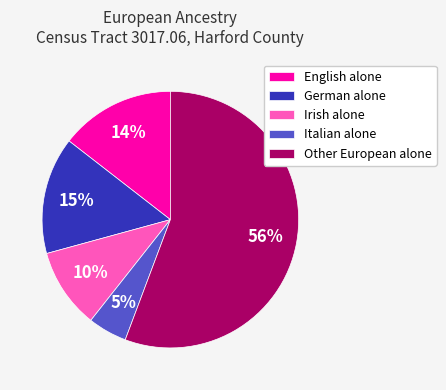

Which slice is the smallest?

Italian alone